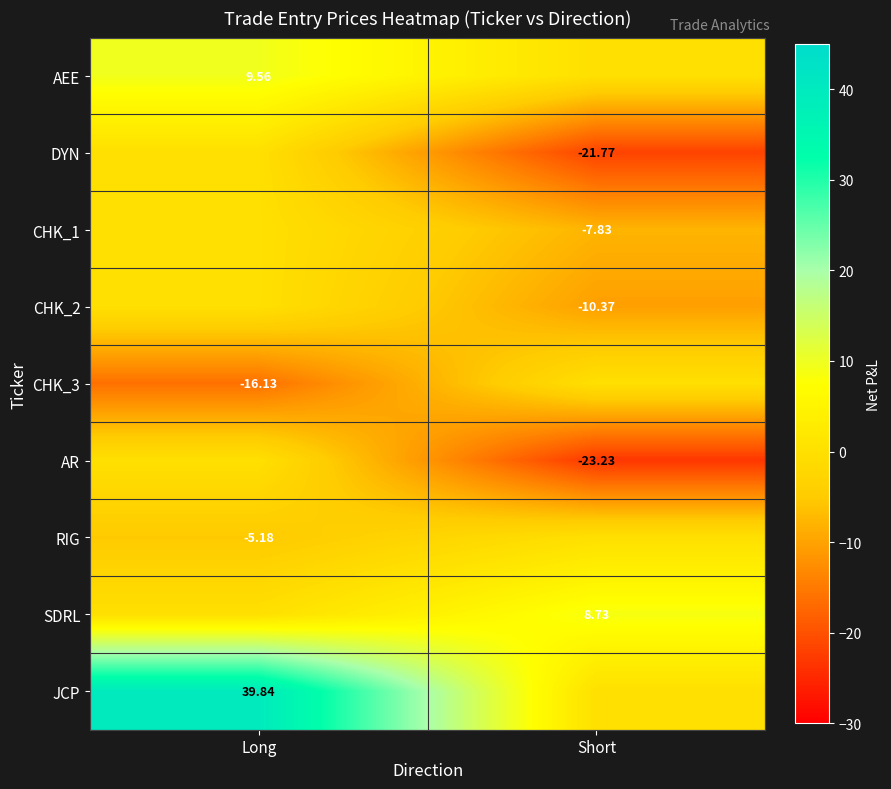

What is the sum of the DYN values at Short and Long?

-21.8